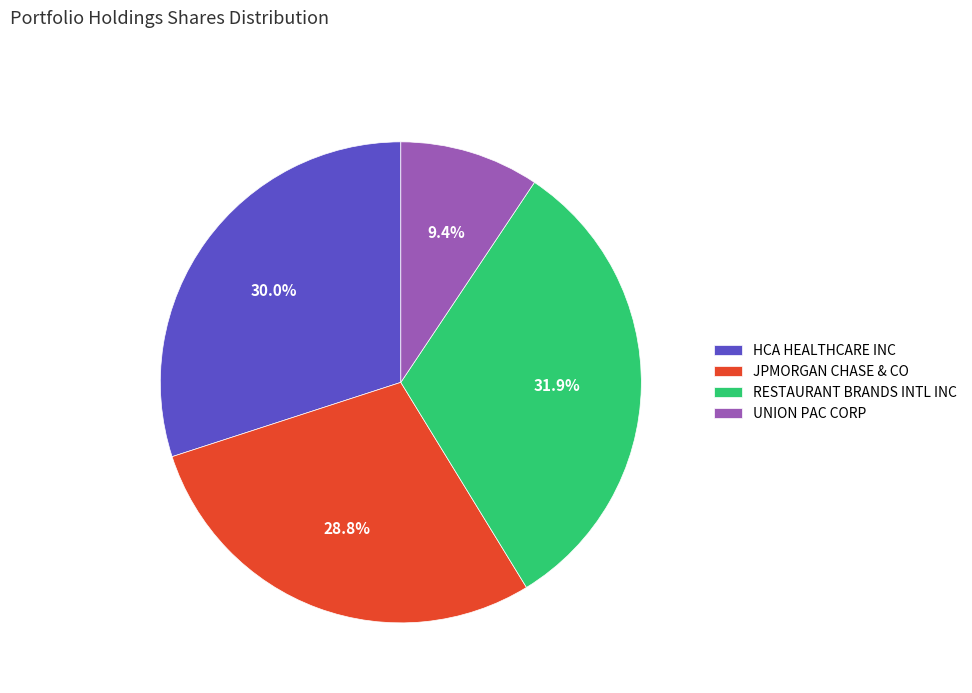

Do RESTAURANT BRANDS INTL INC and JPMORGAN CHASE & CO together represent more than half of the pie?

Yes